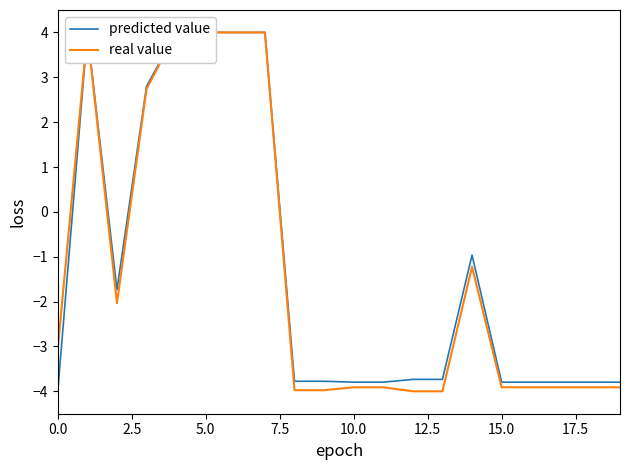

Does the chart display data point markers on the line(s)?

No